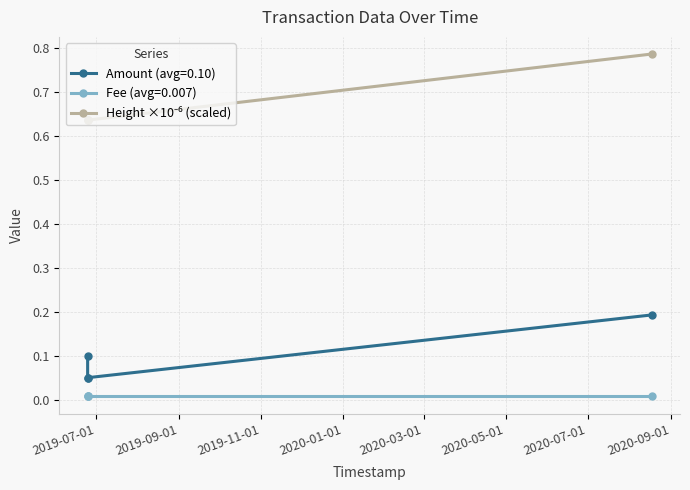

What is the value of the 4th point from the left?

0.8